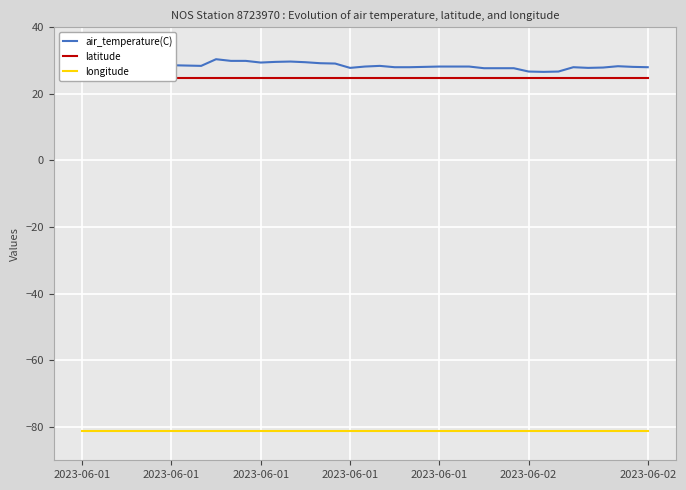

At 2023-06-01, list the series in order from smallest to largest.

longitude, air_temperature(C), latitude